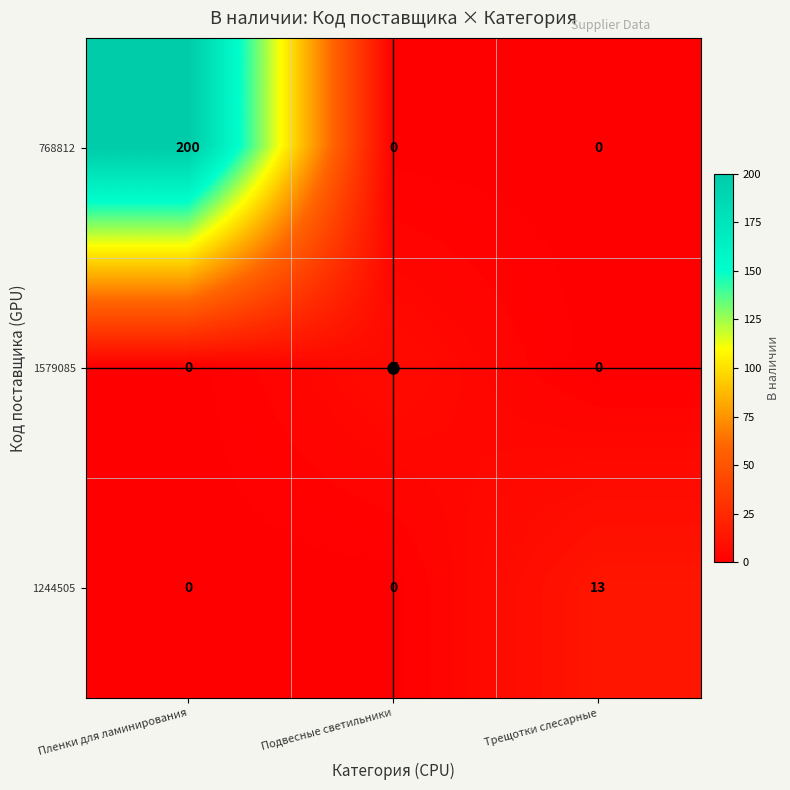

Which series has the widest spread of values?

768812